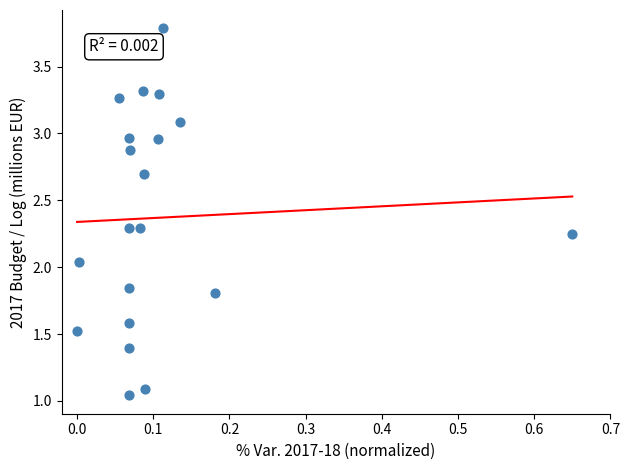

What is the range of Y values (max minus min)?

2.7